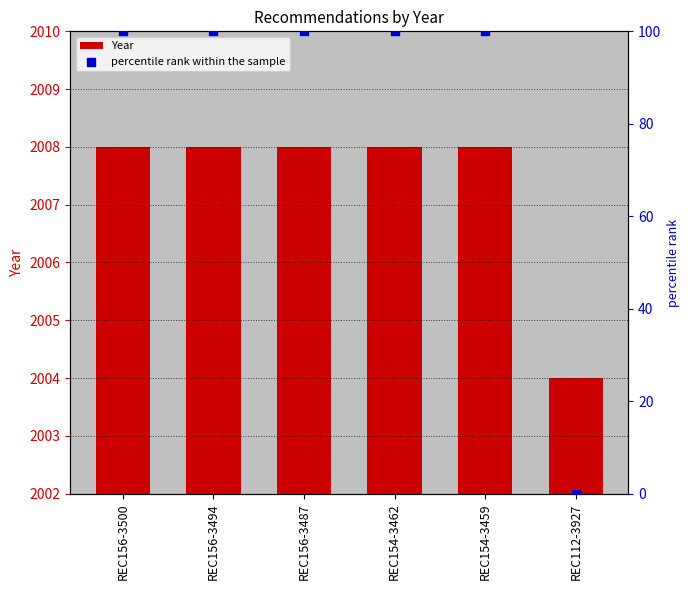

What is the total value across all series at REC112-3927?

2004